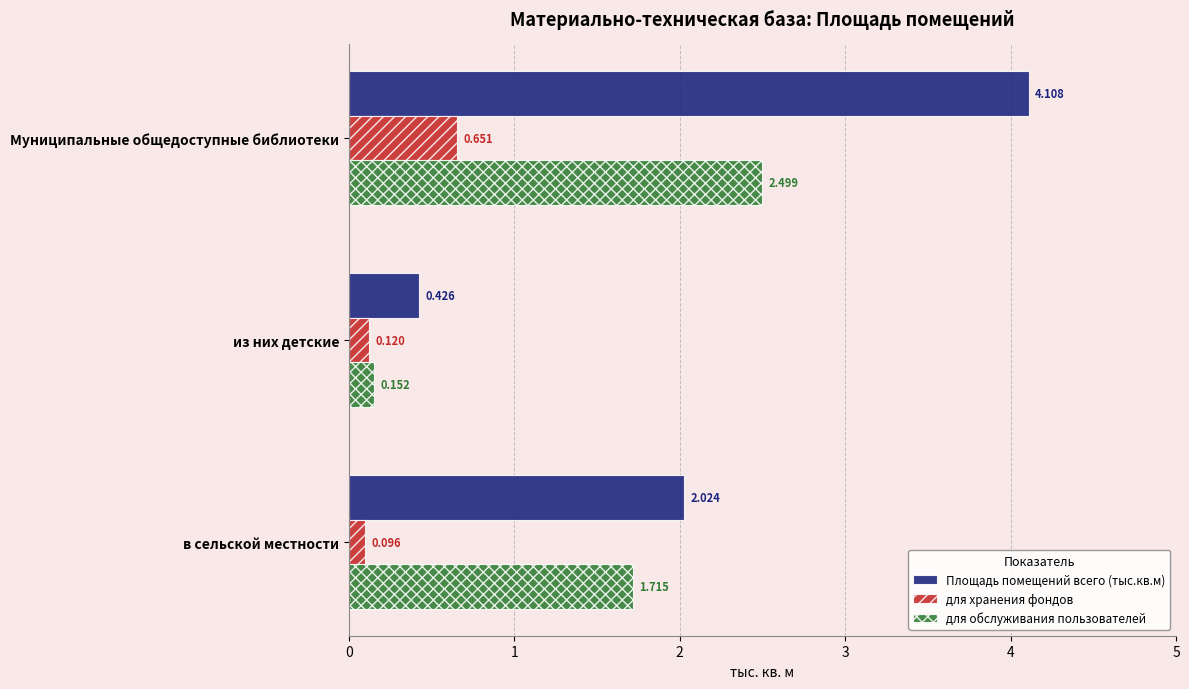

At which label is для обслуживания пользователей closest to 1?

в сельской местности